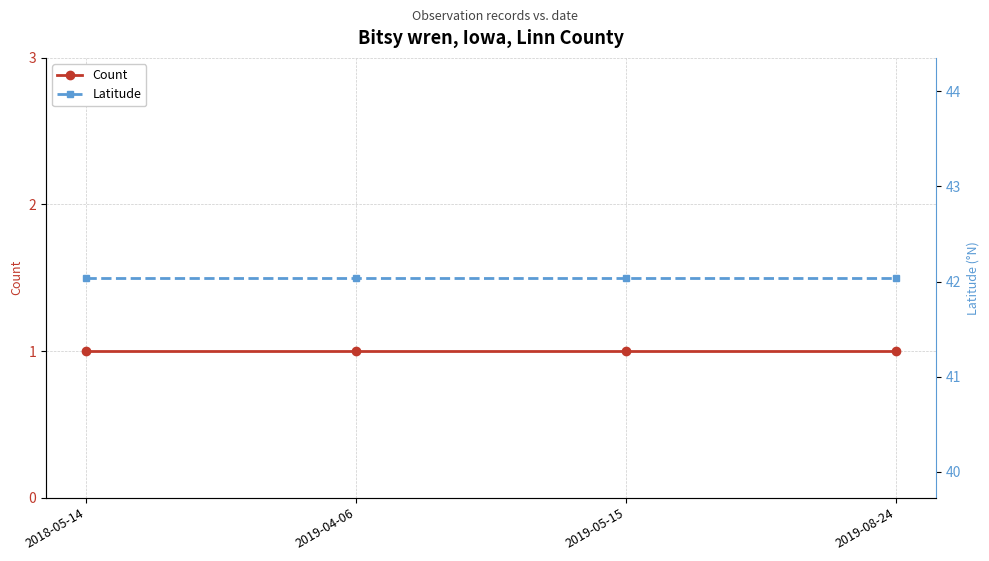

True or false: Count and Latitude cross at least once.

False